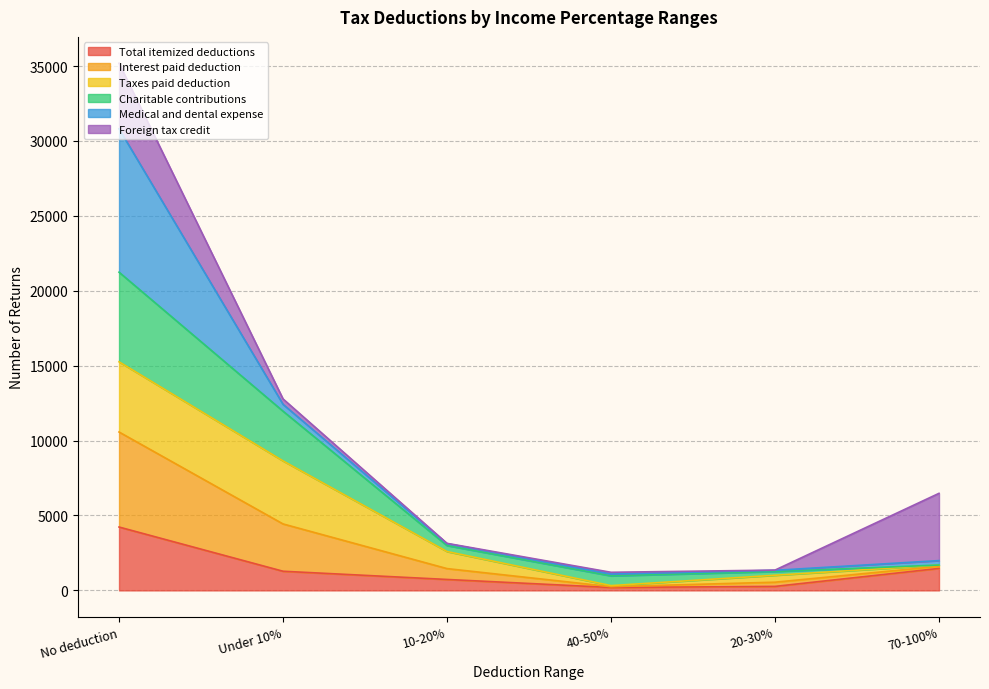

Which category has the highest value in the Total itemized deductions series?

No deduction